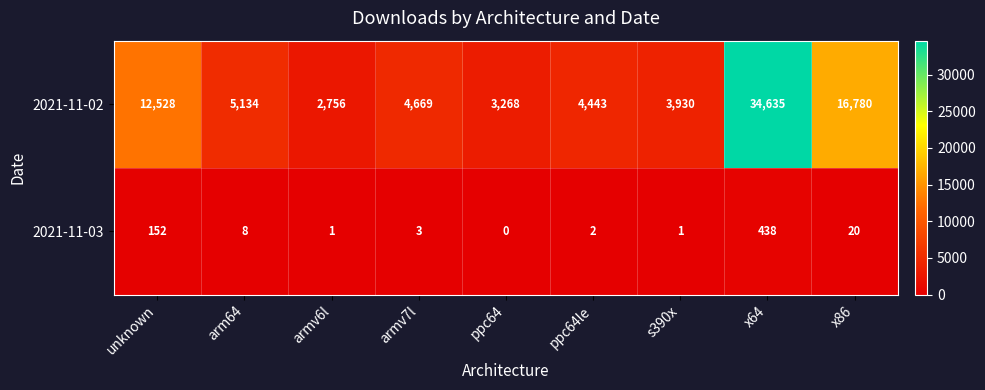

Which series has the widest spread of values?

2021-11-02